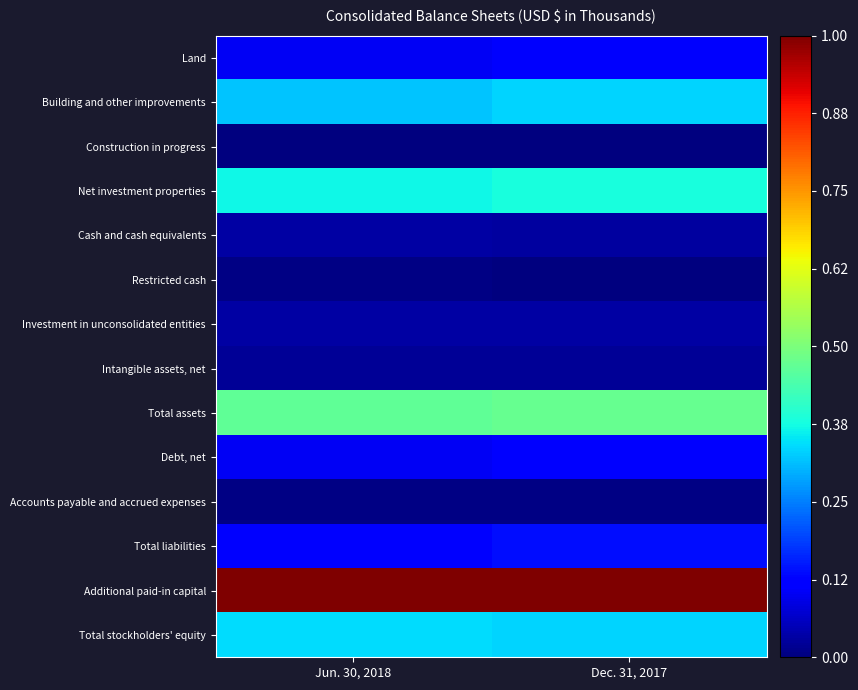

Which label corresponds to the largest value in the chart?

Jun. 30, 2018